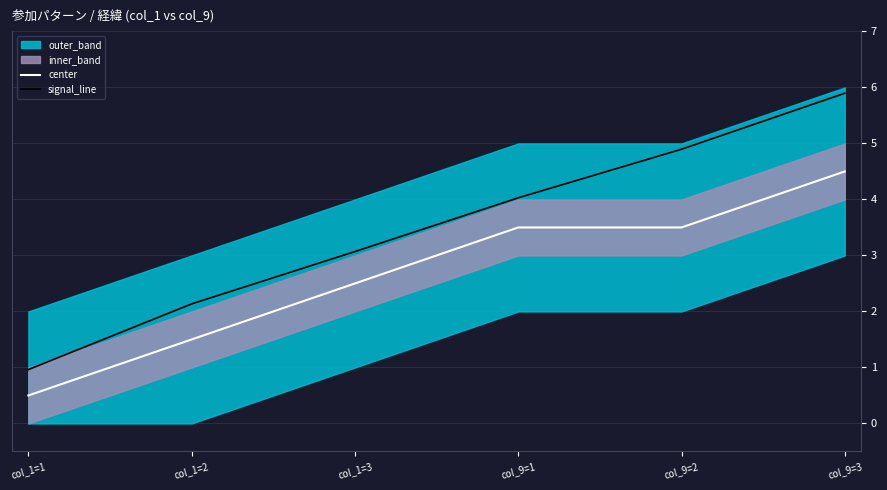

What is the maximum value for center?

4.5